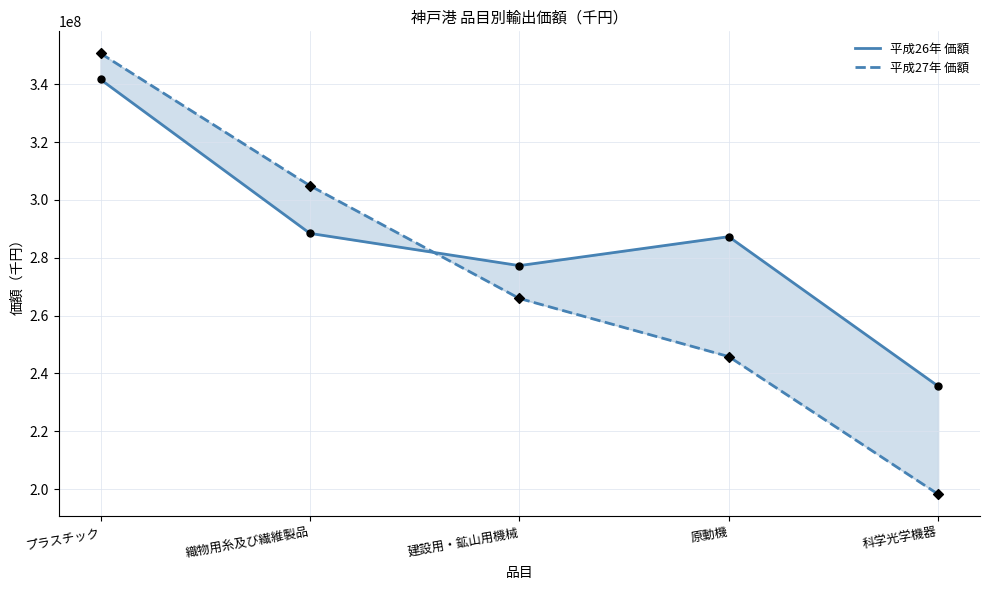

Which series contains the lowest Y value?

平成27年 価額